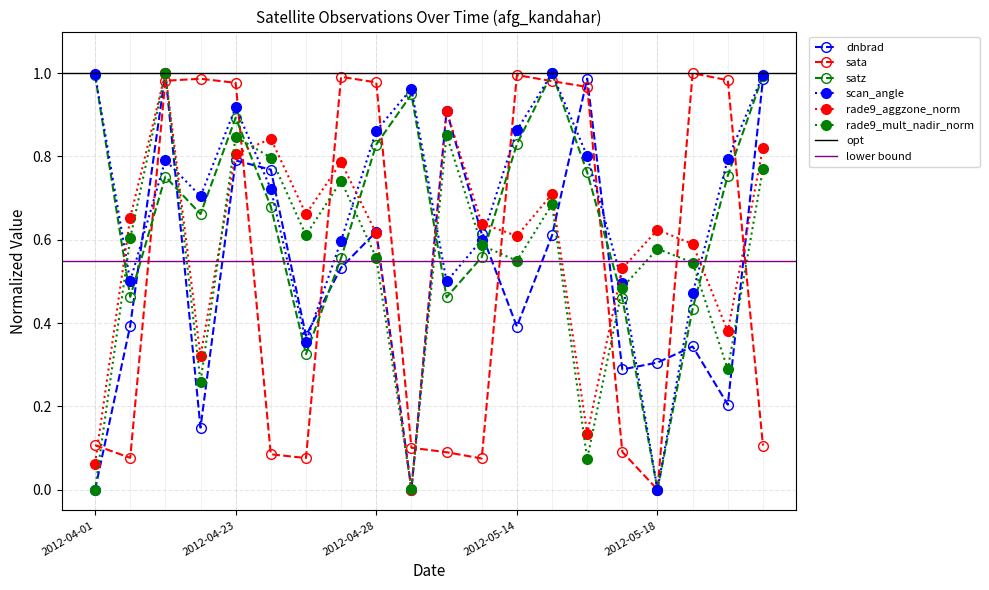

What is the difference between the maximum and minimum values in the rade9_mult_nadir_norm series?

1.0